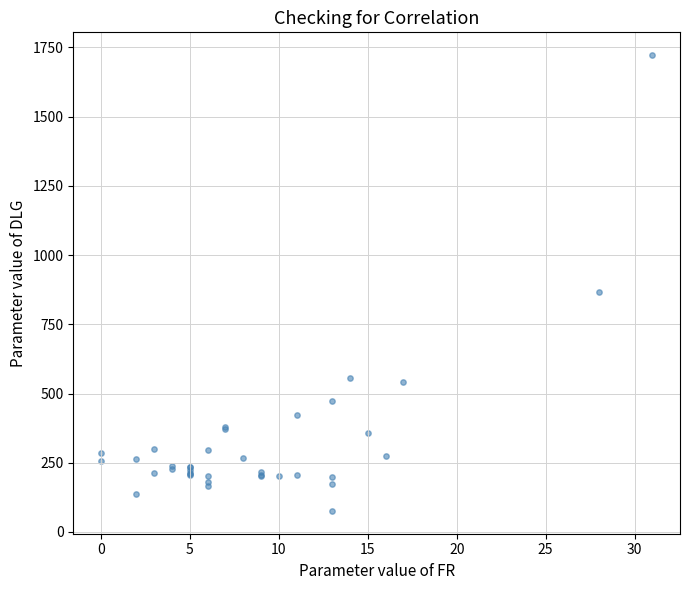

What Y value in the scatter plot is closest to 899?

866